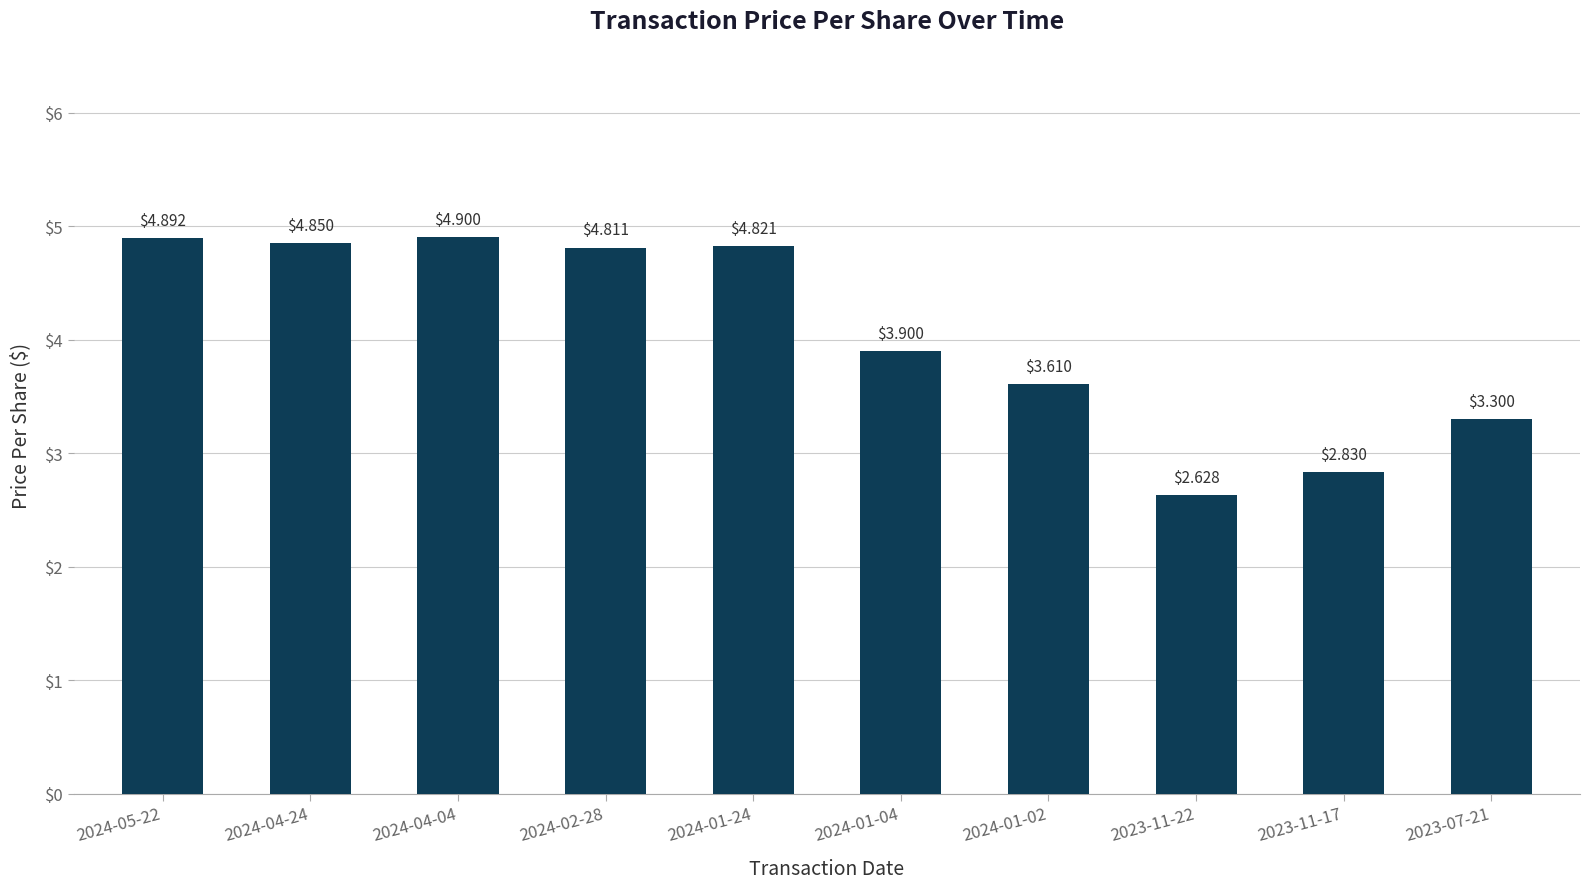

Approximately how many times larger is the value at 2023-11-22 compared to 2024-02-28?

0.5